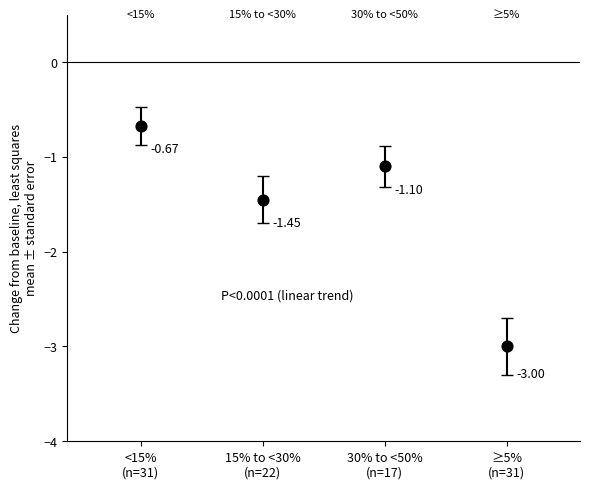

What is the average Y value?

-1.6